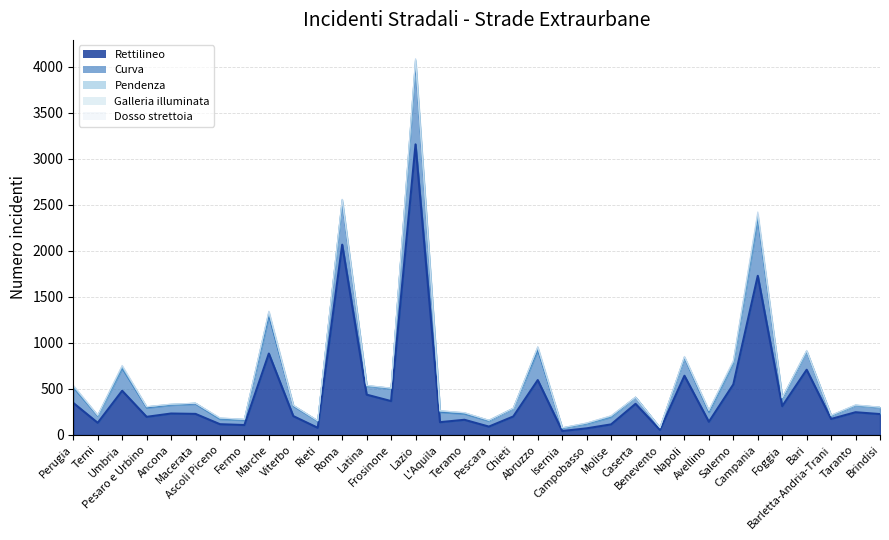

True or false: Rettilineo and Curva cross at least once.

False